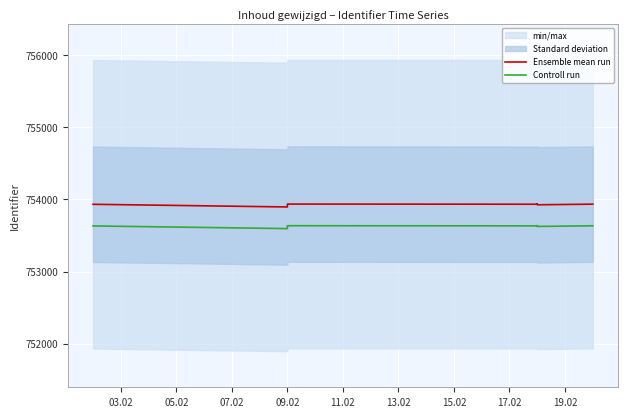

True or false: Controll run and Ensemble mean run intersect in this chart.

False